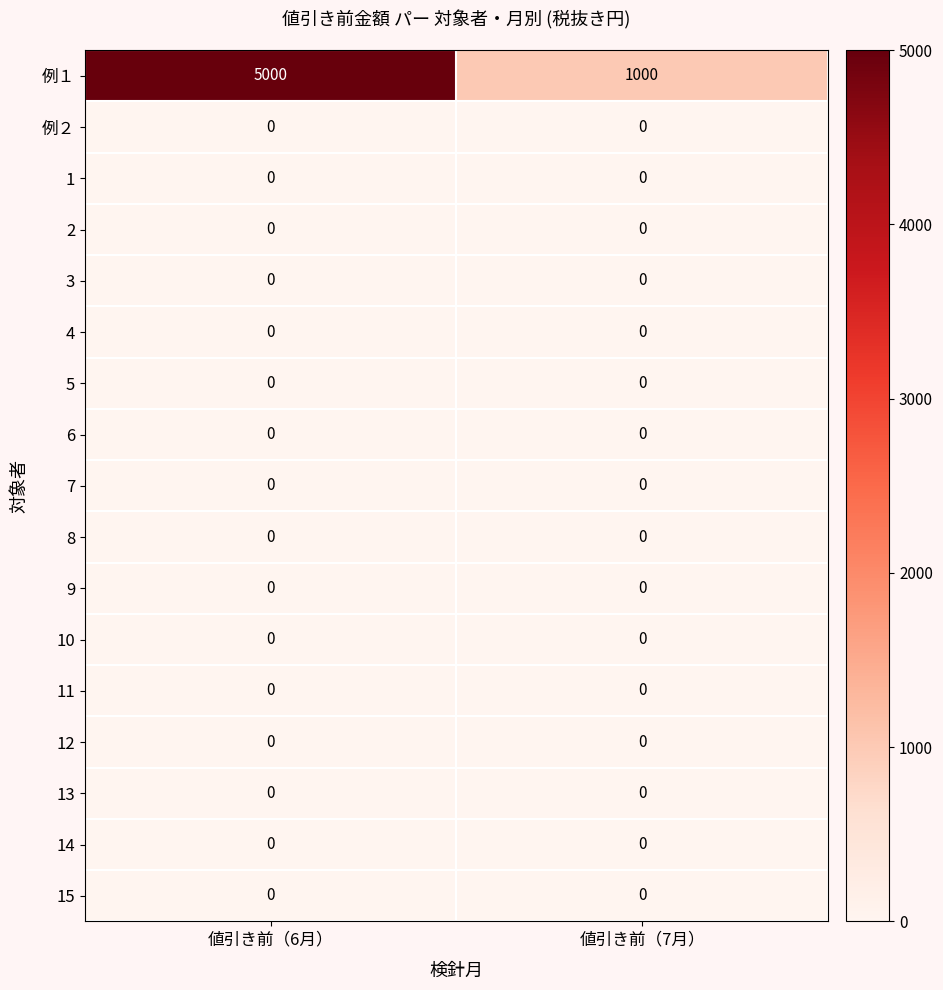

Between 値引き前（6月） and 値引き前（7月）, which series saw the biggest shift?

例１